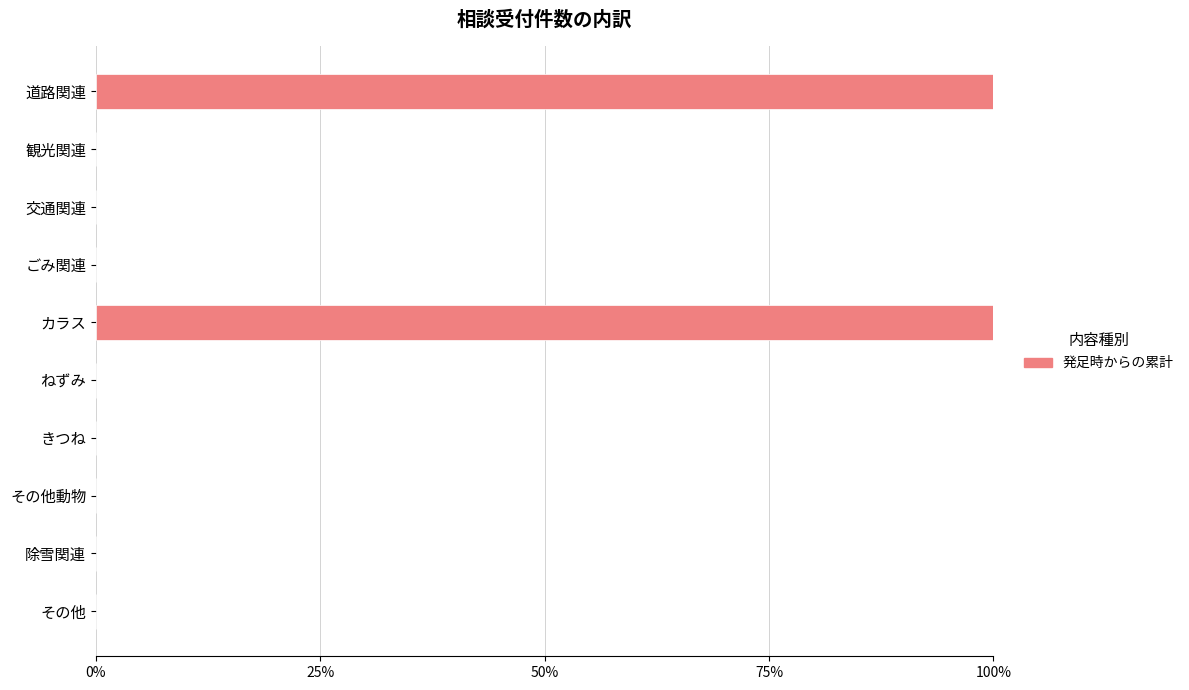

The chart shows a value of 0 at 交通関連. True or false?

True